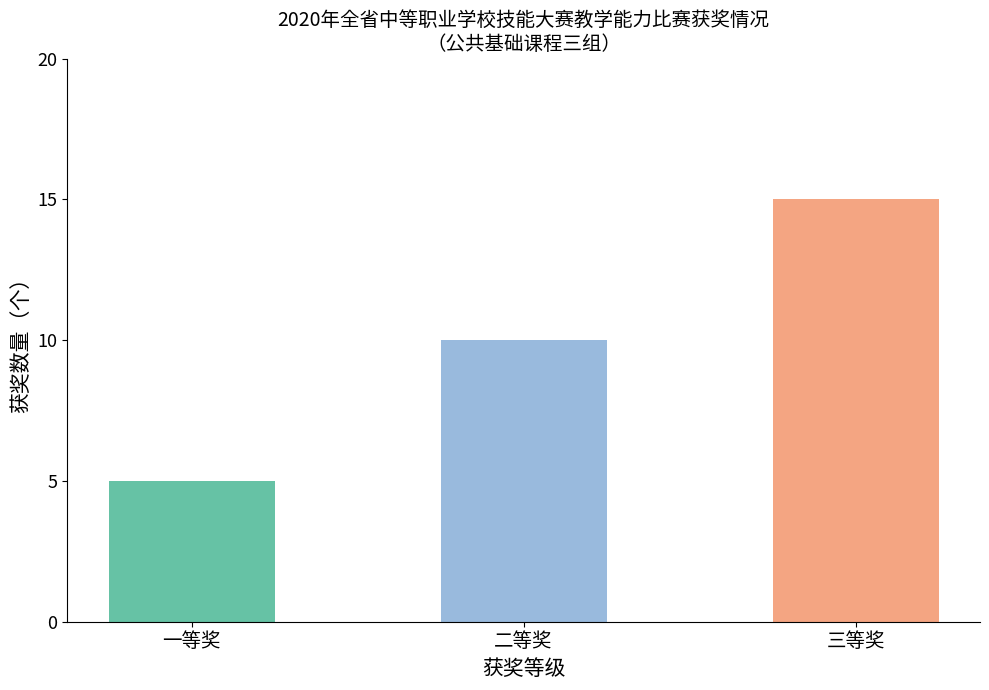

Does the chart contain any negative values?

No